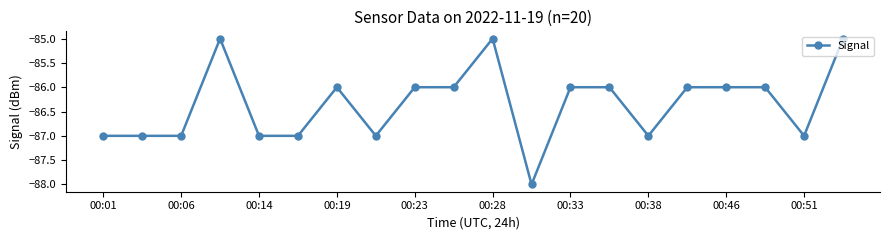

What is the difference between the second highest and minimum values?

3